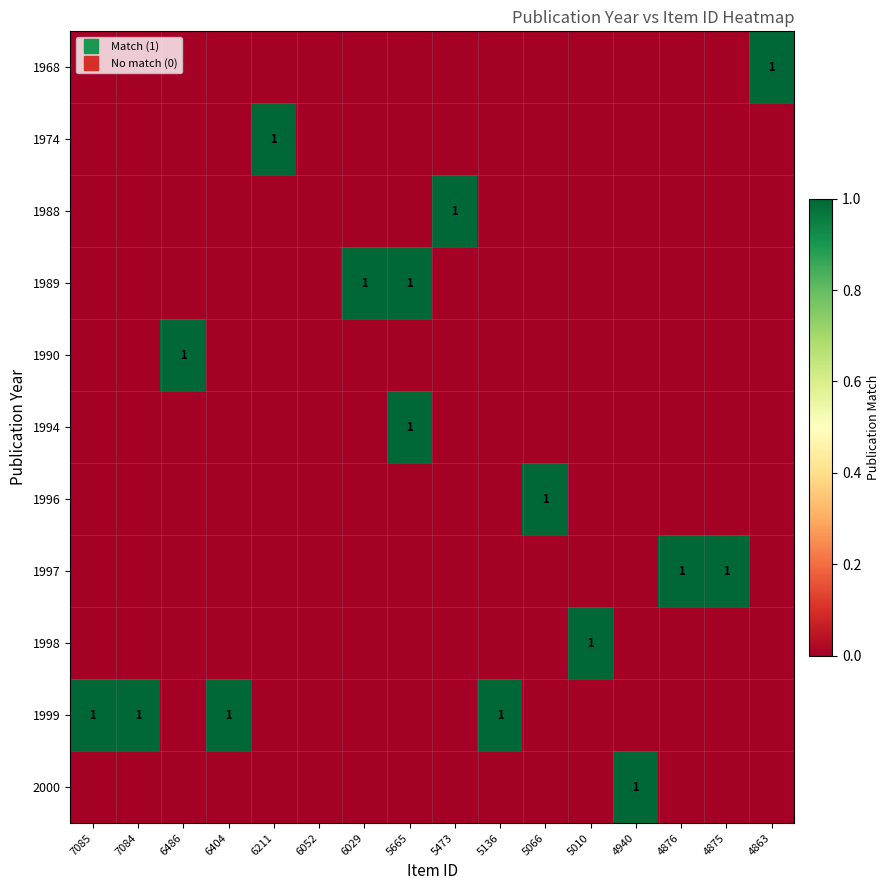

What is the difference between the maximum and minimum values in the 1999 series?

1